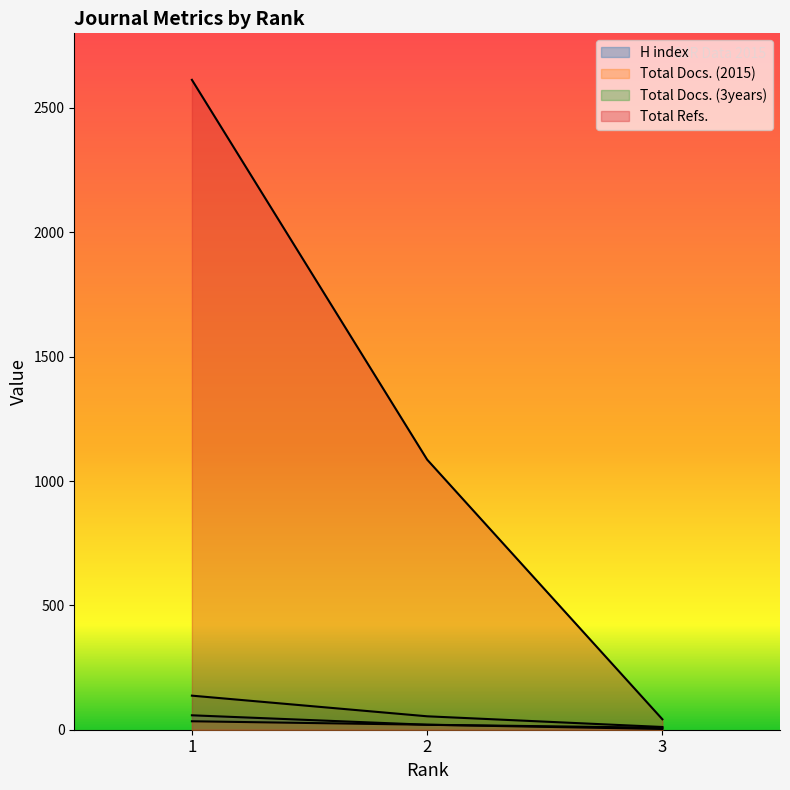

The Total Docs. (3years) series shows 20 at 3. True or false?

False